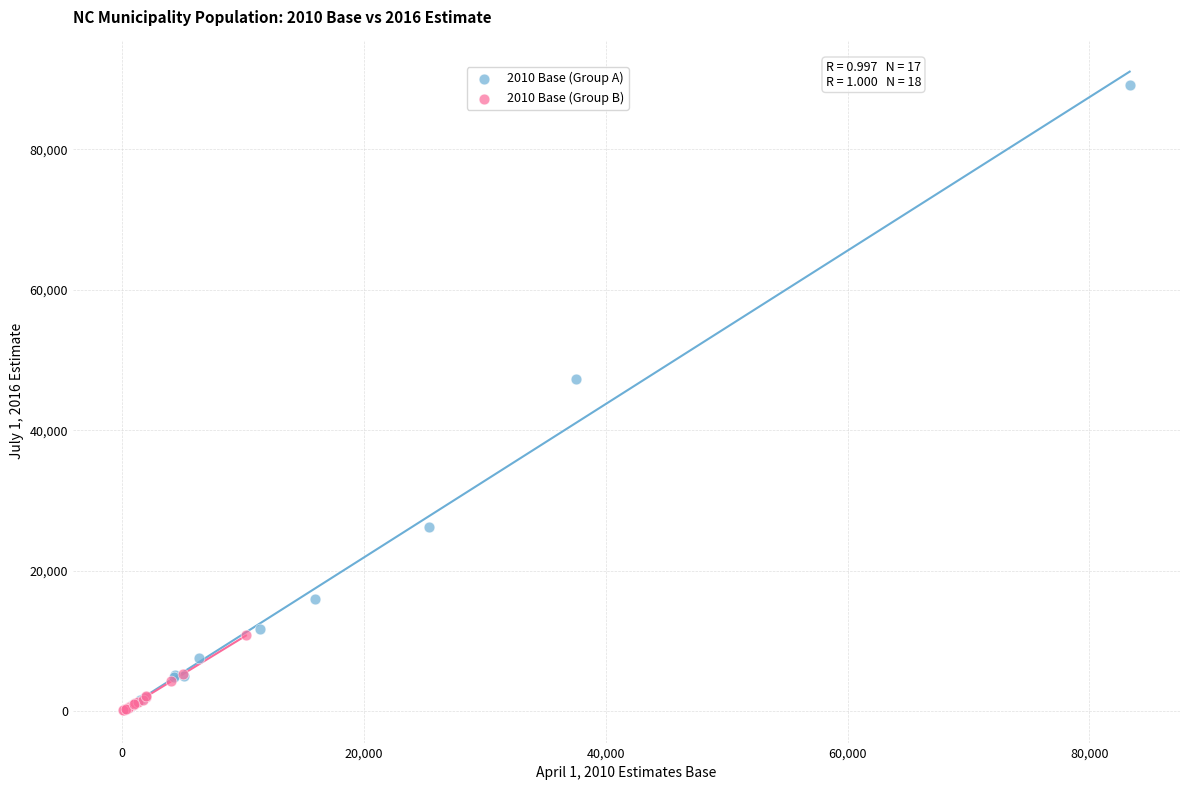

Which series reaches the maximum Y coordinate?

2010 Base (Group A)